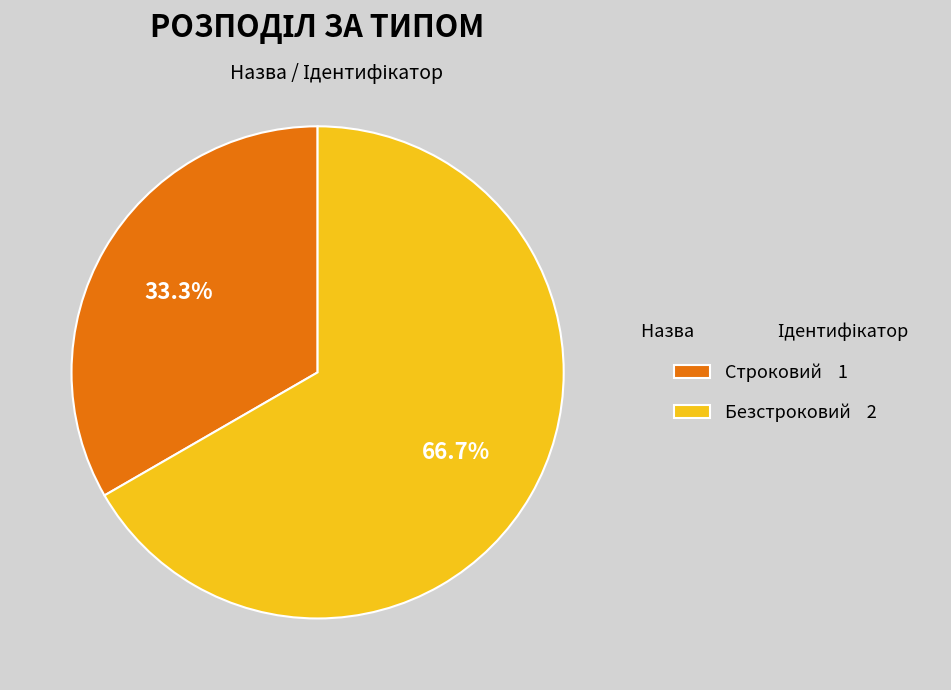

Which has a higher value, Строковий or Безстроковий?

Безстроковий